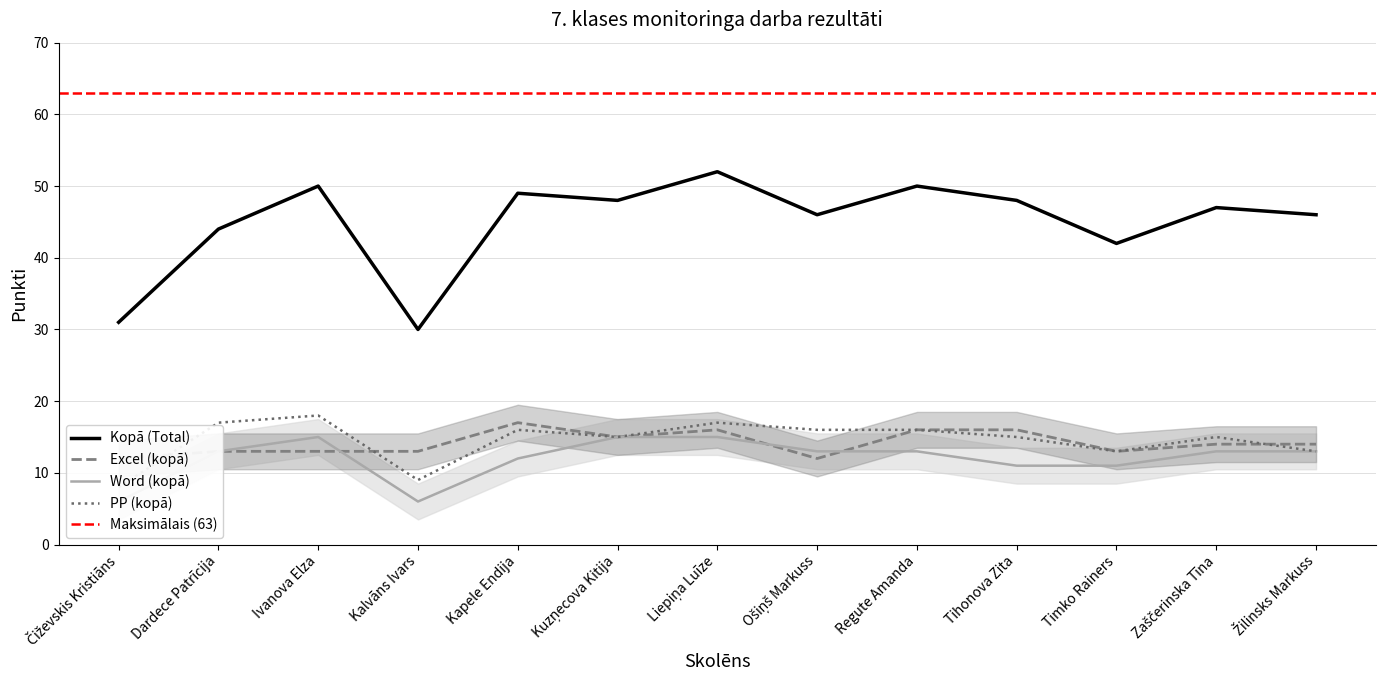

Where is the first local maximum for Word (kopā)?

Ivanova Elza